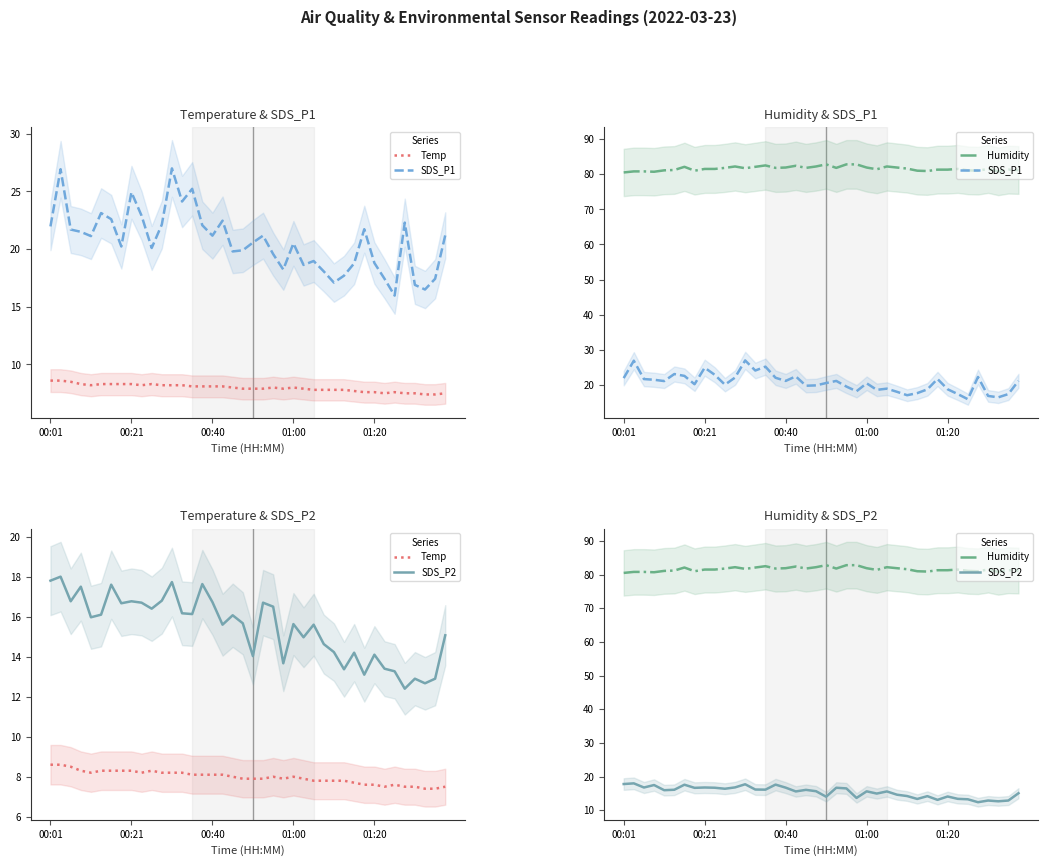

What position from the left is 15?

16